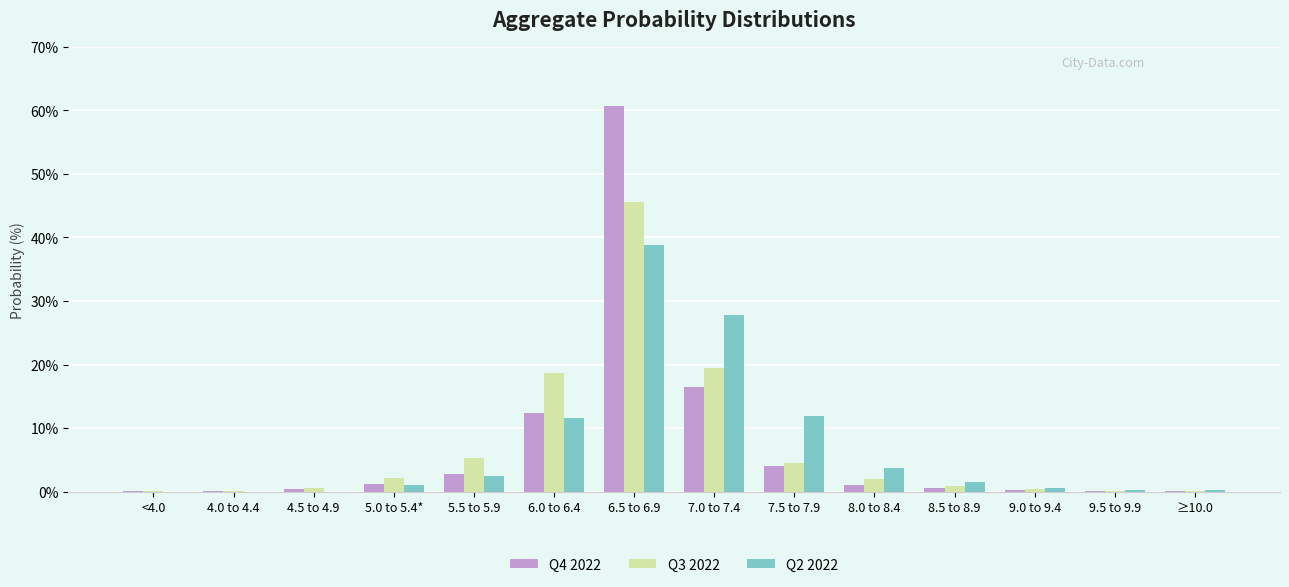

Is the value of Q4 2022 at 8.0 to 8.4 greater than the value of Q3 2022 at 5.5 to 5.9?

No